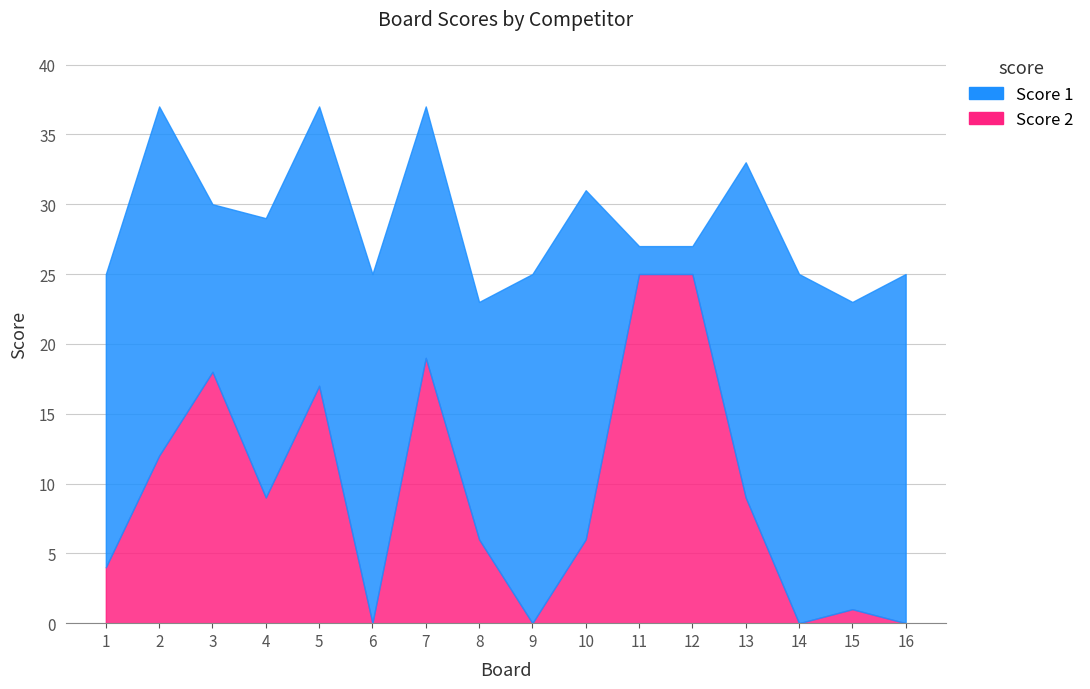

What is the value of the Score 2 point at the 15th from the left?

1